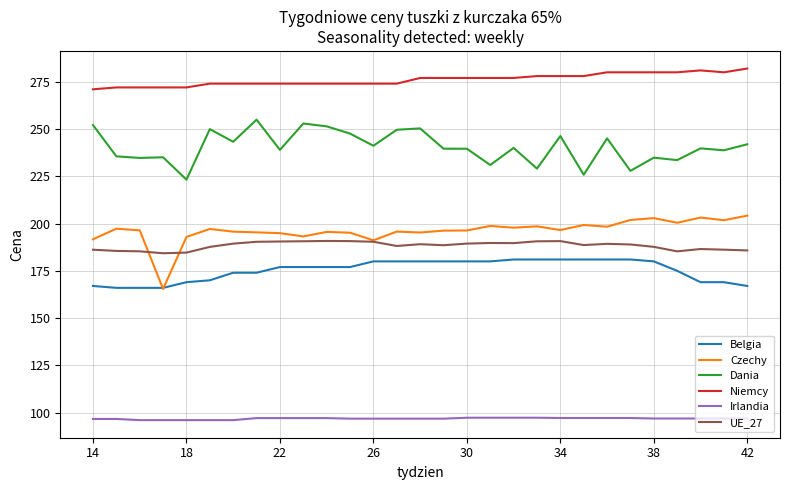

True or false: Irlandia and UE_27 cross at least once.

False